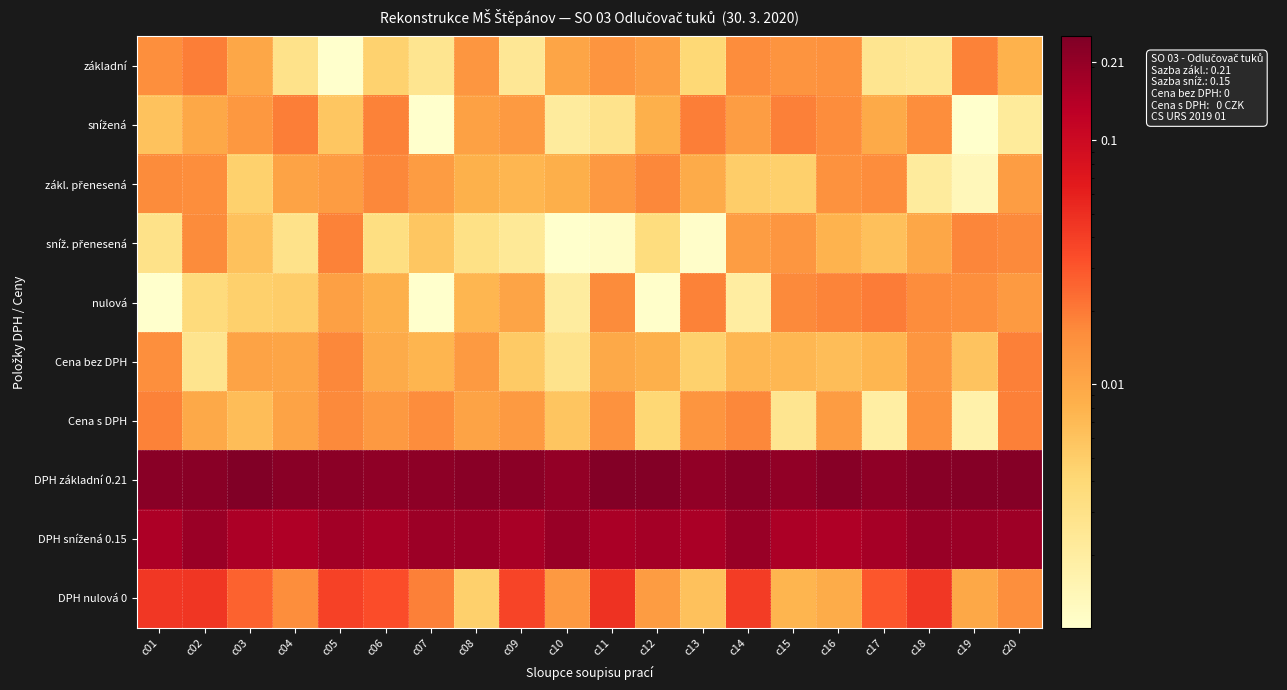

Which series has the largest total across all categories?

DPH základní 0.21